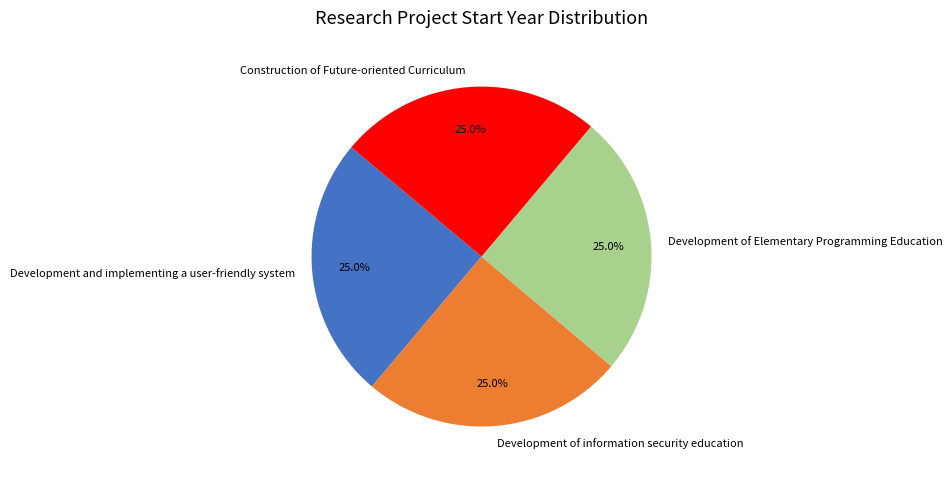

Does Development and implementing a user-friendly system represent more than half of the total?

No